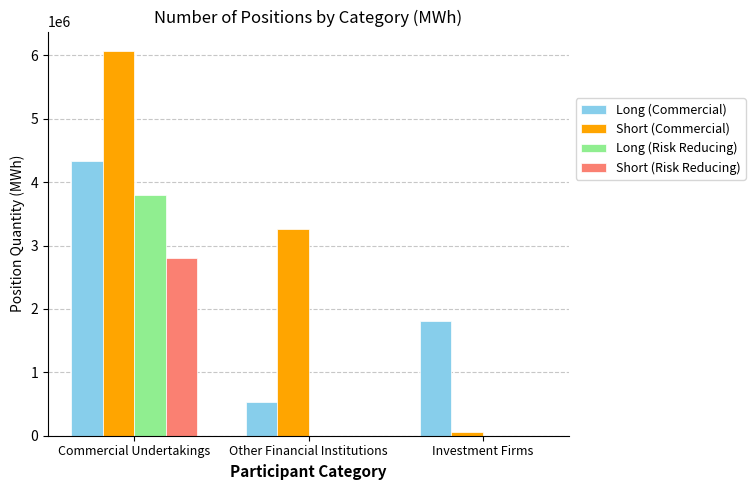

What is the sum of all Short (Commercial) values?

9397764